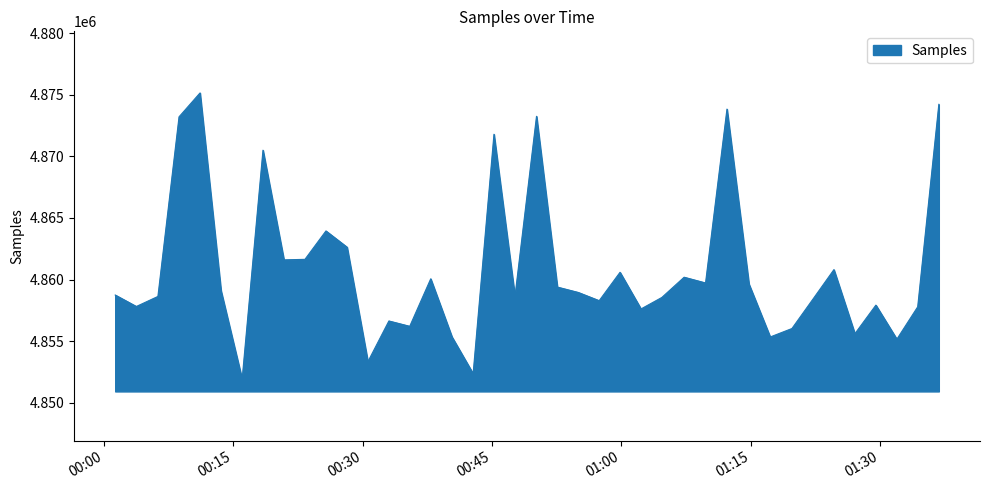

What is the smallest value displayed?

4851922